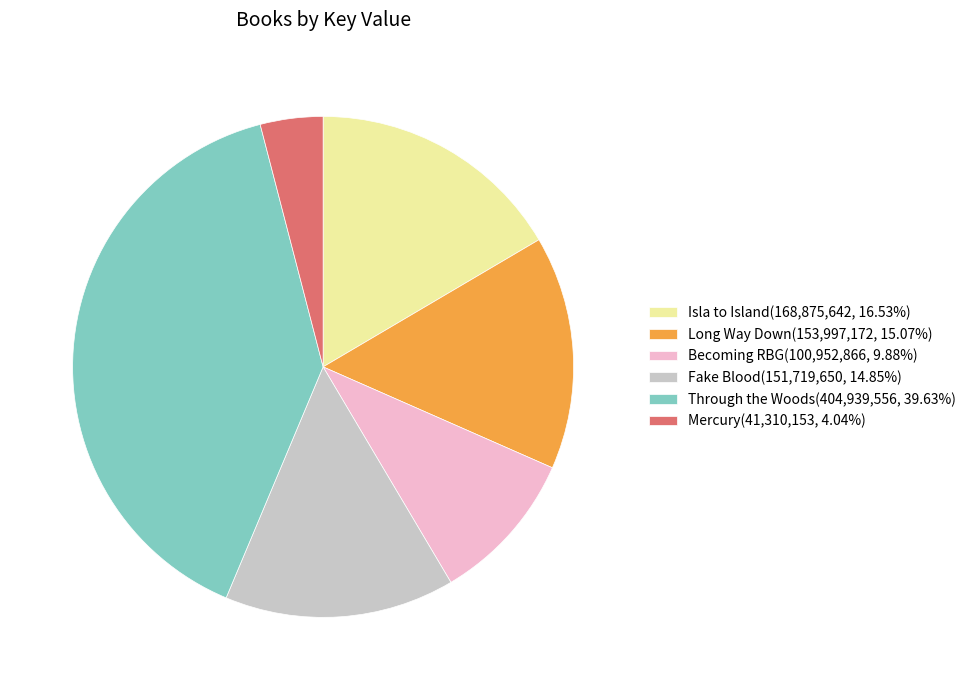

True or false: Becoming RBG accounts for 1% of the total.

False